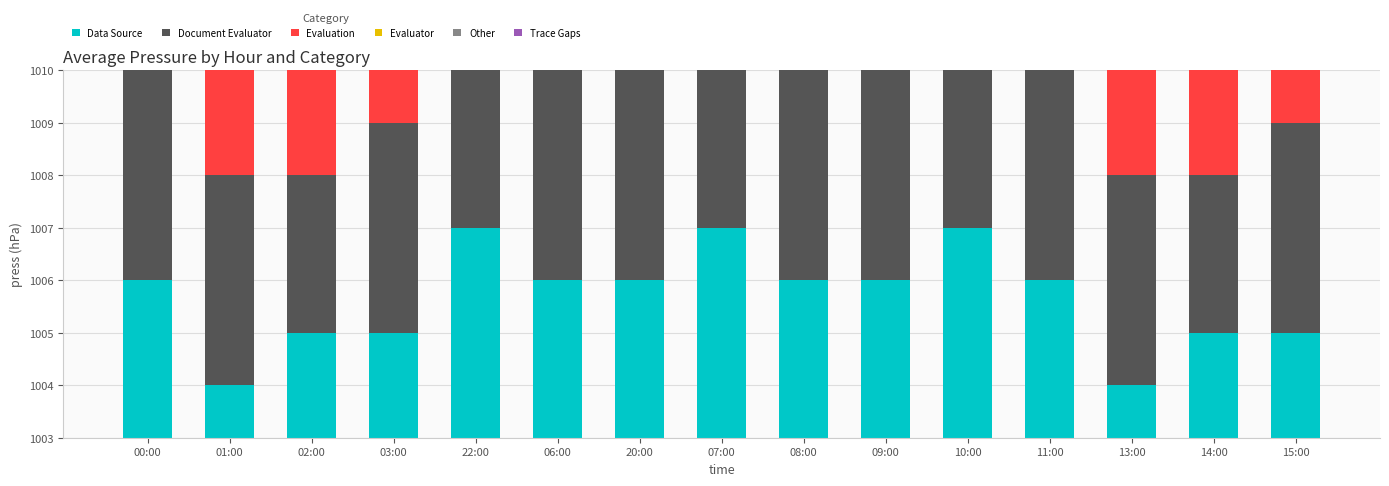

What are all the series names shown in the legend?

Data Source, Document Evaluator, Evaluation, Evaluator, Other, Trace Gaps